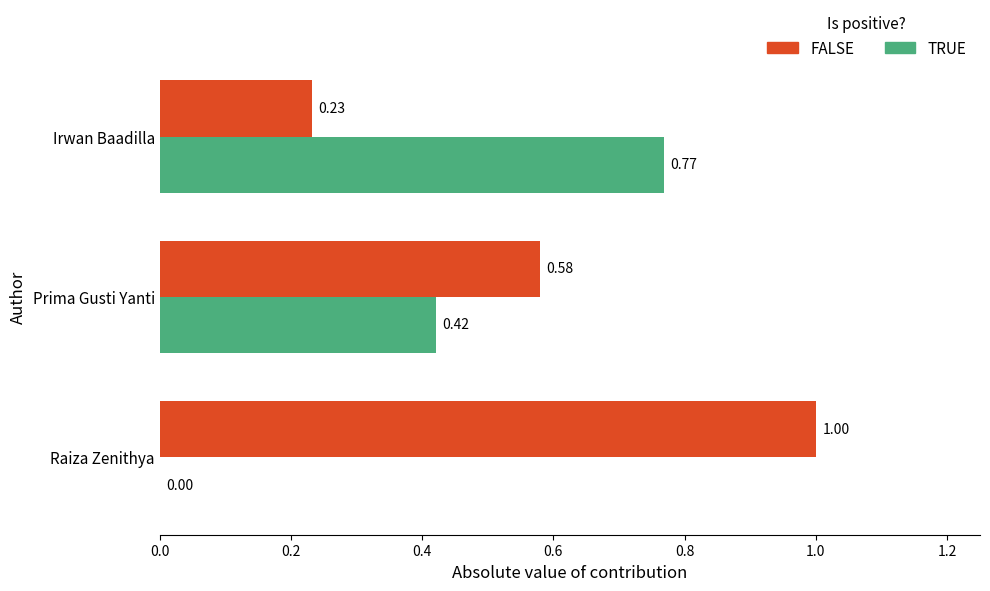

At which label does TRUE reach its peak?

Irwan Baadilla